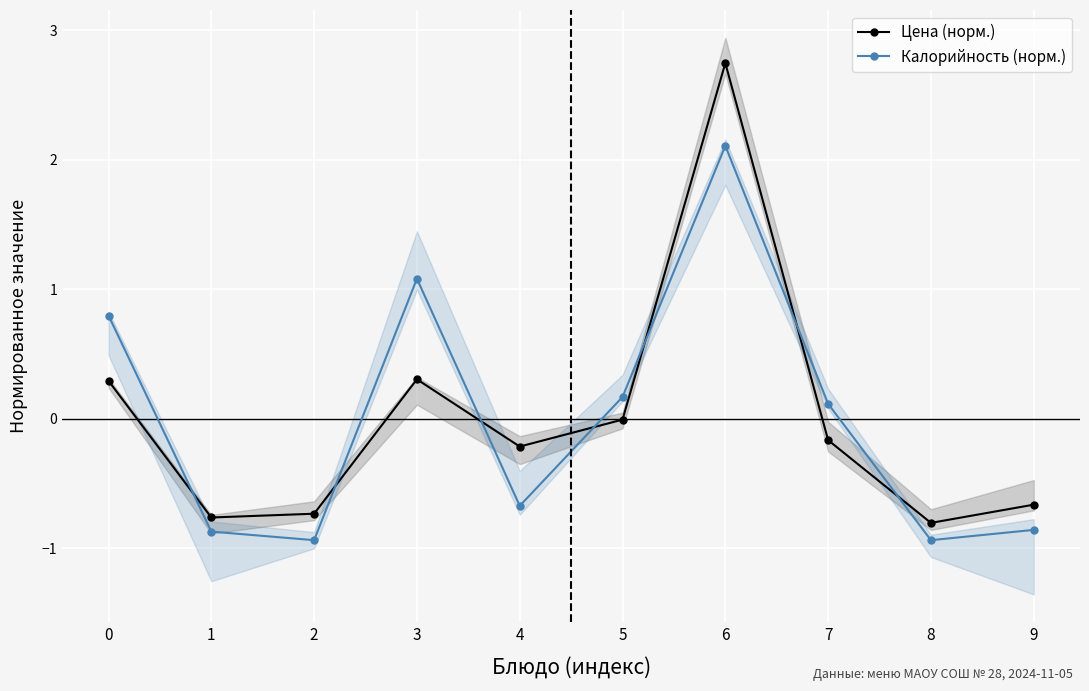

How many values in Цена (норм.) are above zero?

3